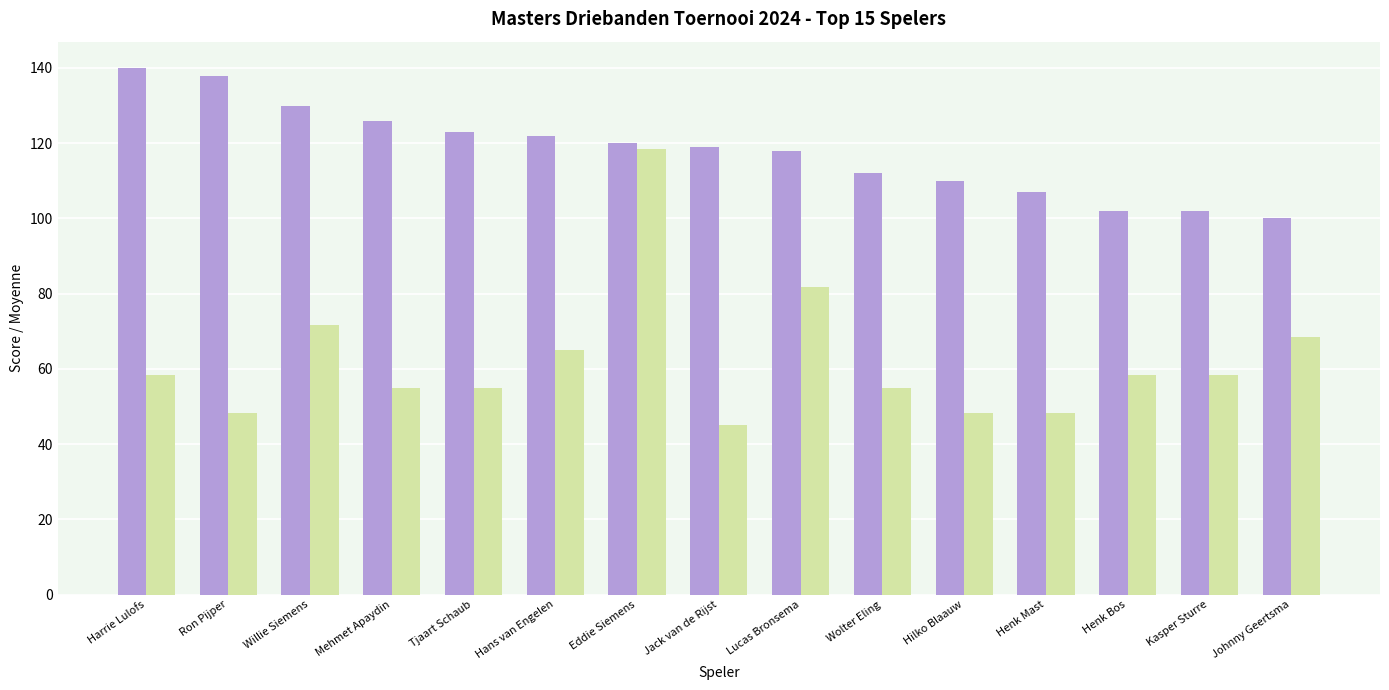

What is the total value across all series at Willie Siemens?

201.7